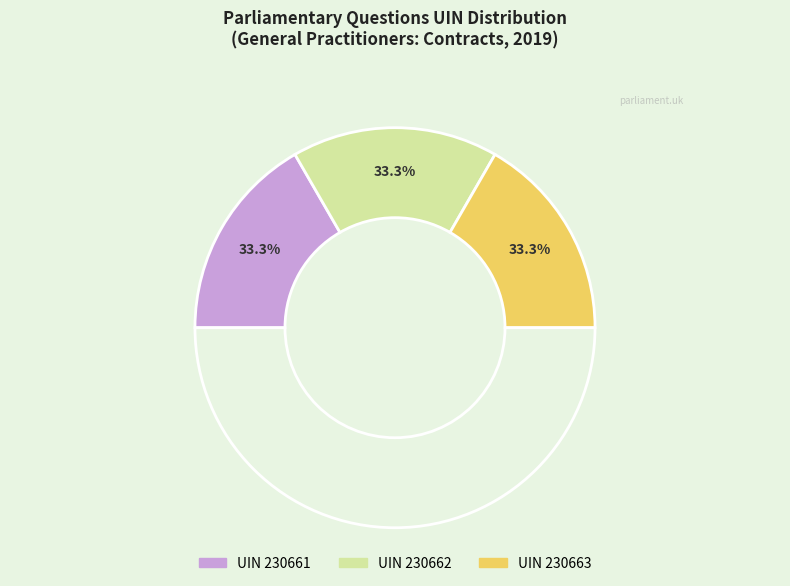

Which slice is the smallest?

230661